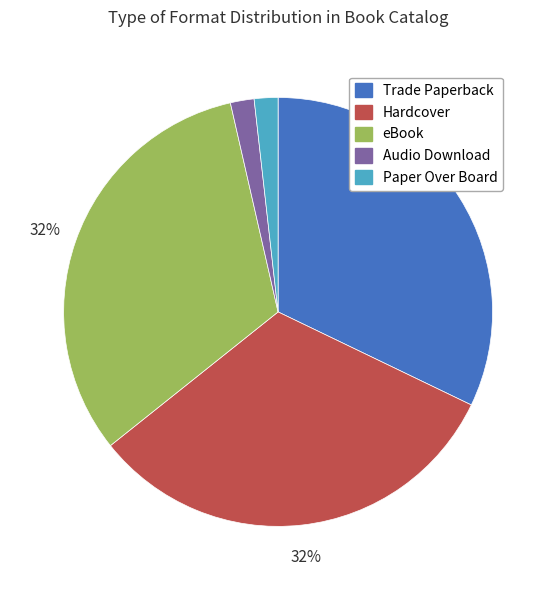

To the nearest percent, what is the average slice percentage?

20%